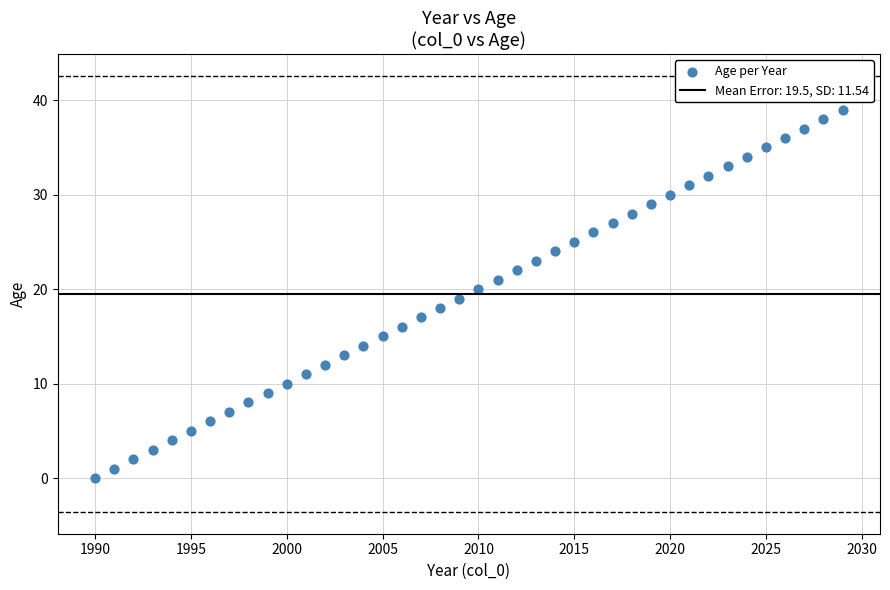

What is the range of Y values (max minus min)?

39